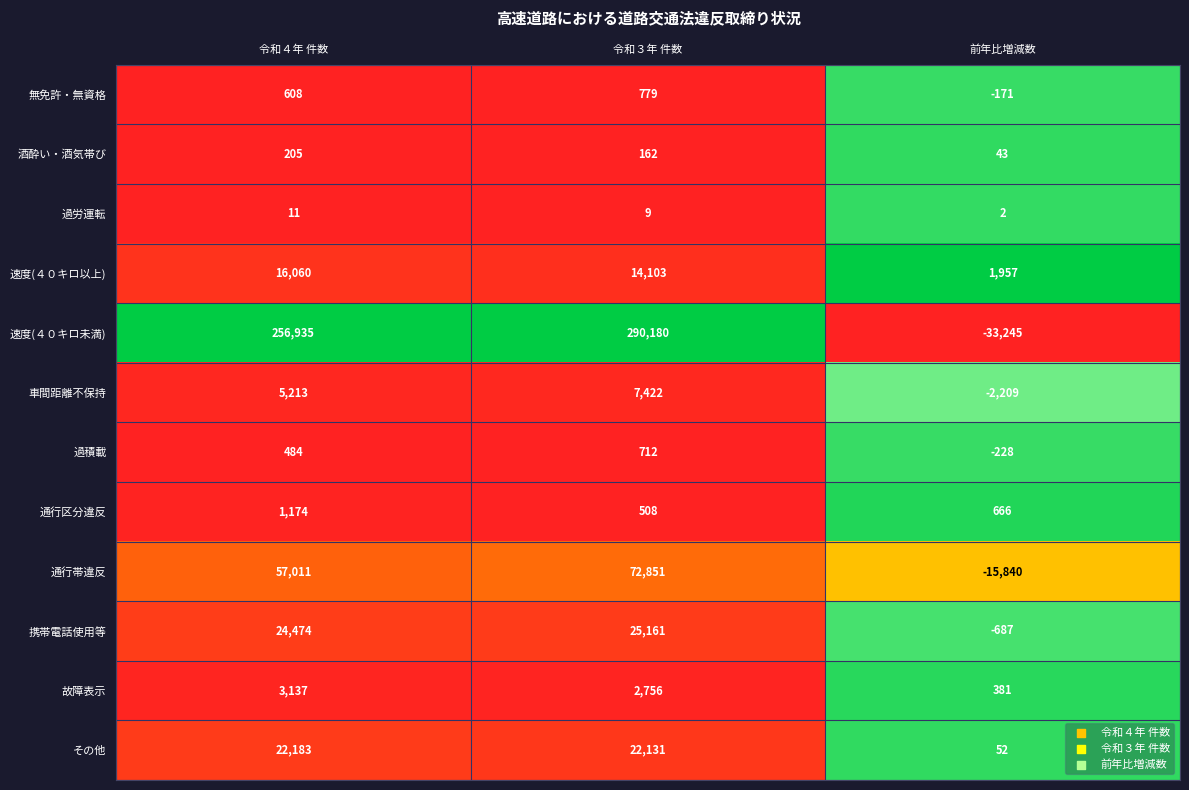

Is it true that 無免許・無資格 equals -171 at 前年比増減数?

True